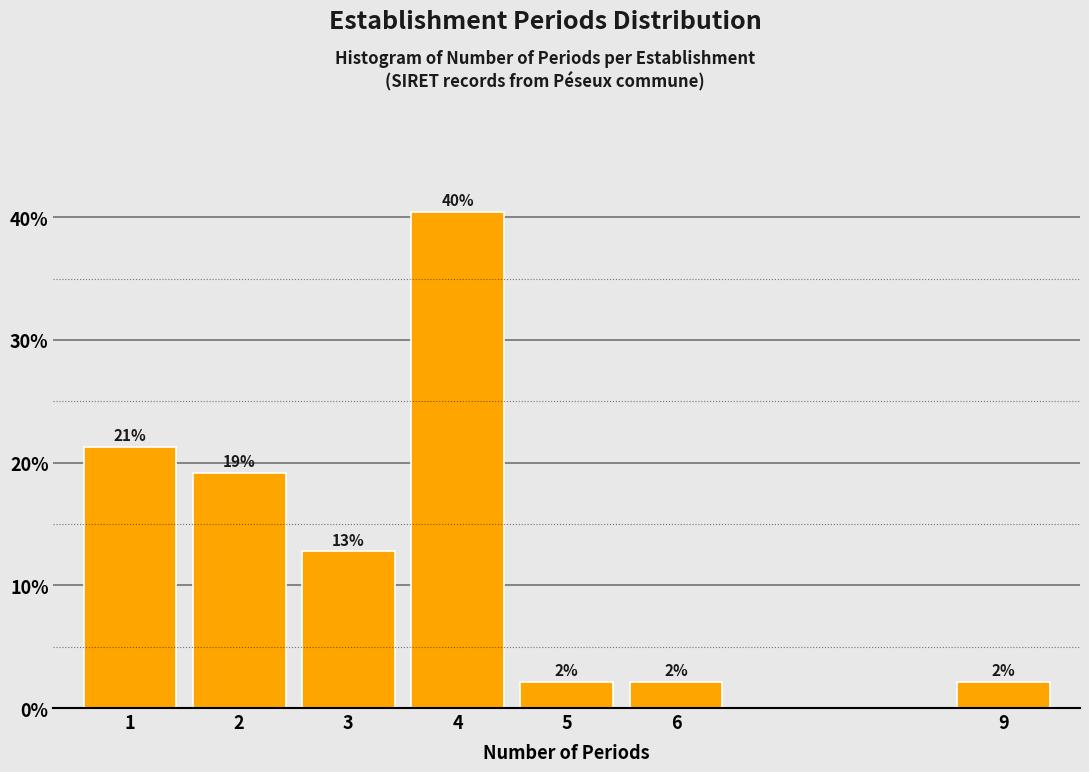

How many bars are there in total?

7